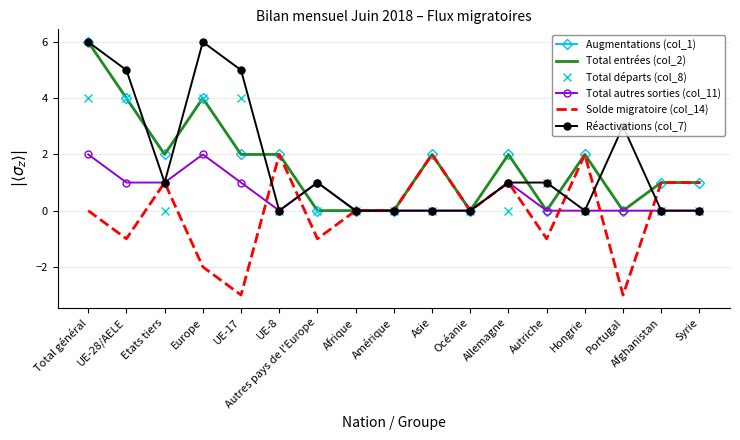

Reading left to right, transcribe all the data shown in this chart.

Augmentations (col_1): 6	4	2	4	2	2	0	0	0	2	0	2	0	2	0	1	1
Total entrées (col_2): 6	4	2	4	2	2	0	0	0	2	0	2	0	2	0	1	1
Total départs (col_8): 4	4	0	4	4	0	0	0	0	0	0	0	1	0	3	0	0
Total autres sorties (col_11): 2	1	1	2	1	0	1	0	0	0	0	1	0	0	0	0	0
Solde migratoire (col_14): 0	-1	1	-2	-3	2	-1	0	0	2	0	1	-1	2	-3	1	1
Réactivations (col_7): 6	5	1	6	5	0	1	0	0	0	0	1	1	0	3	0	0